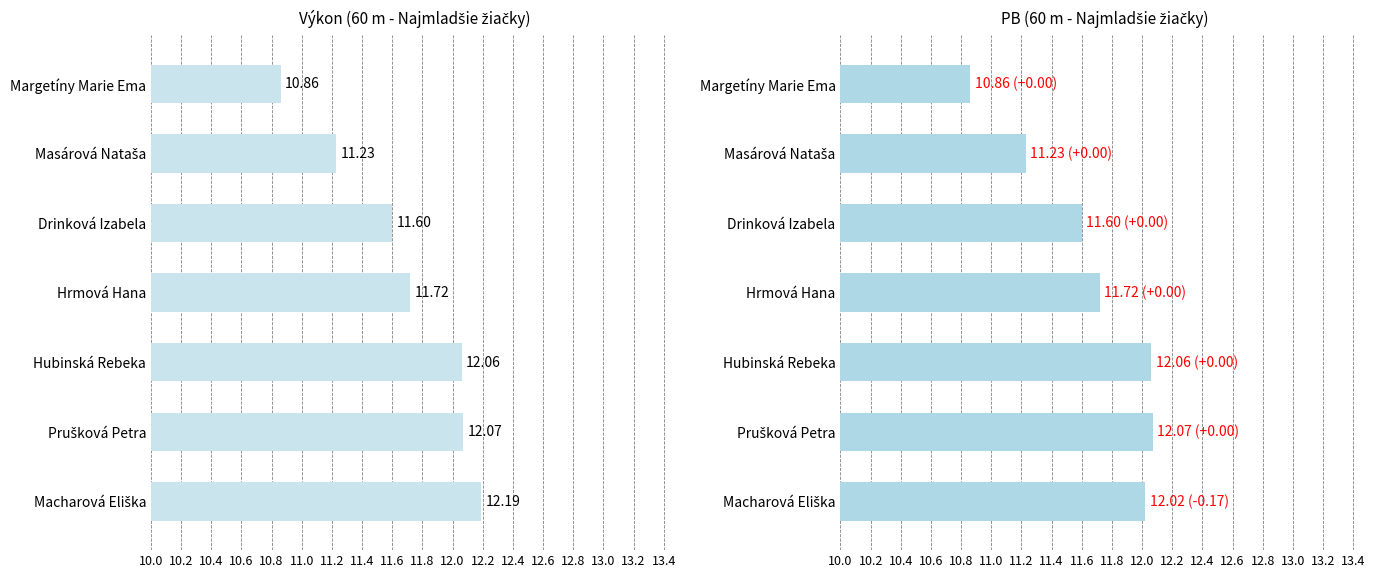

Reading right to left, extract all data points from this chart.

Výkon: 12.2	12.1	12.1	11.7	11.6	11.2	10.9
PB: 12.0	12.1	12.1	11.7	11.6	11.2	10.9